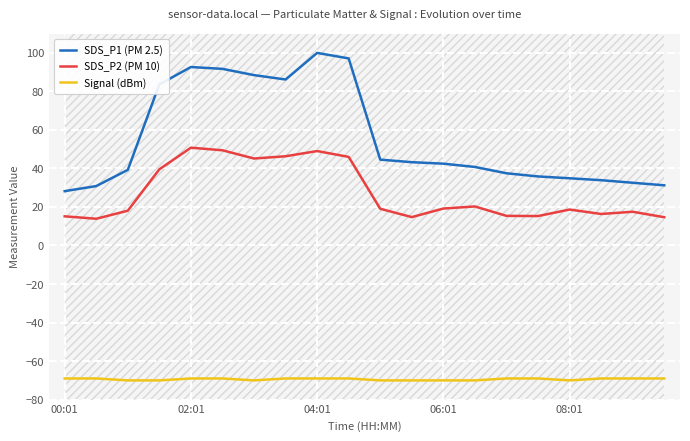

What is the value of the SDS_P2 (PM 10) point at the 20th from the left?

14.7